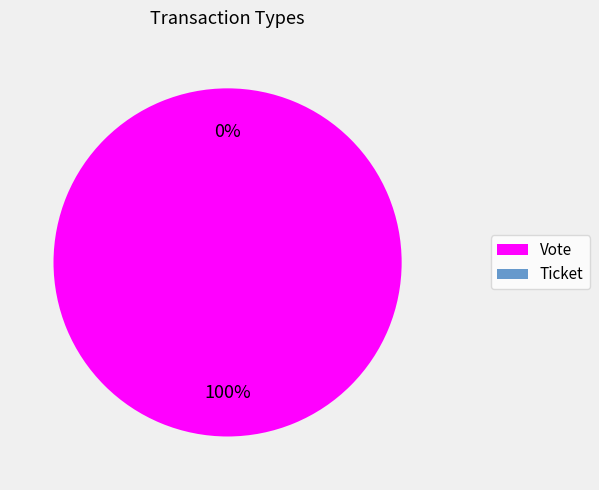

Rank the categories by value from highest to lowest.

Vote, Ticket